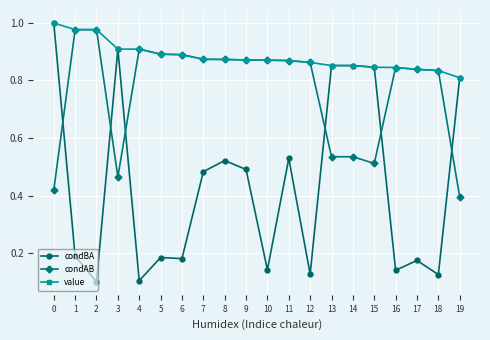

The condAB series shows 0.8 at 18. True or false?

True